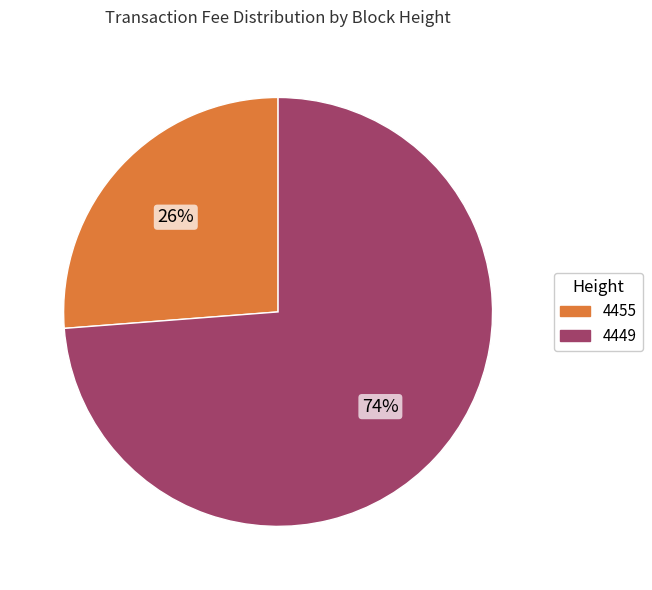

Approximately how many times larger is the value at 4455 compared to 4449?

0.4